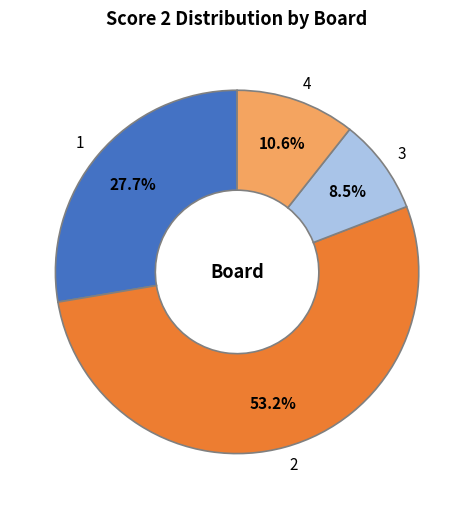

To the nearest percent, what percentage of the pie is 2?

53%